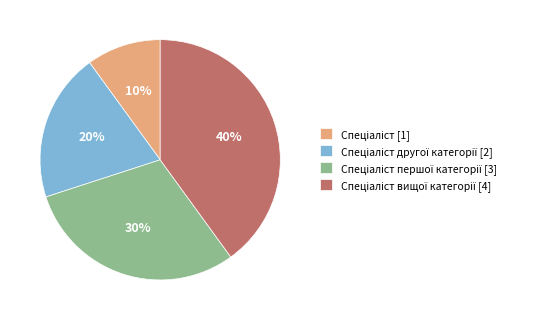

How many slices are in this pie chart?

4